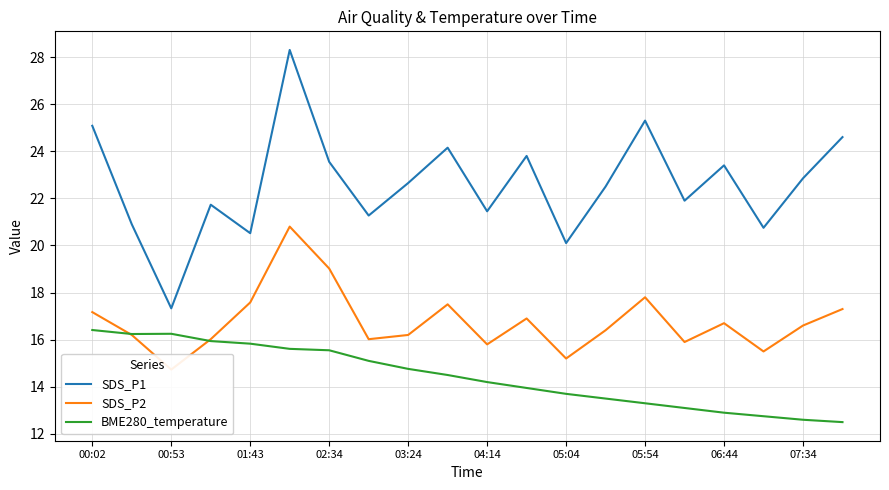

Which series has the widest spread of values?

SDS_P1